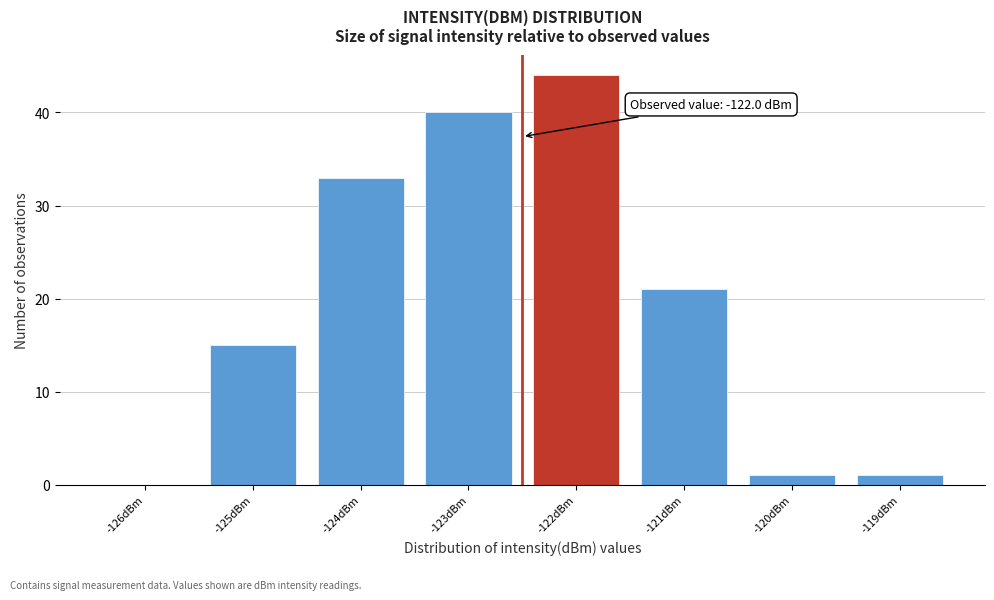

Reading left to right, what are all the values shown in this chart?

-126dBm=0	-125dBm=15	-124dBm=33	-123dBm=40	-122dBm=44	-121dBm=21	-120dBm=1	-119dBm=1